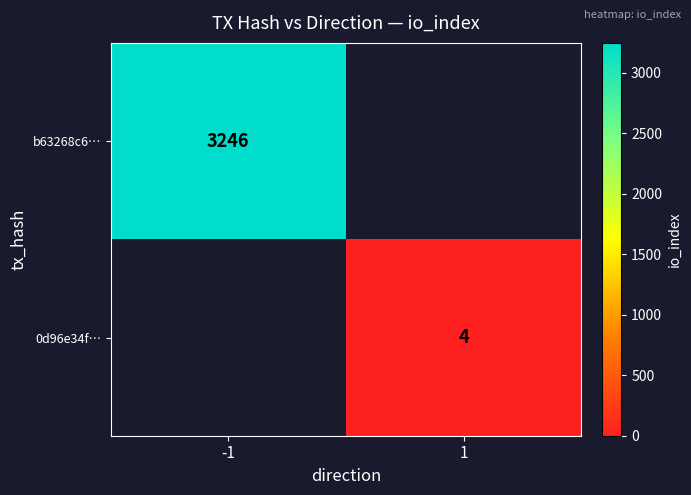

True or false: 0d96e34f… has a value of 4 at 1.

True